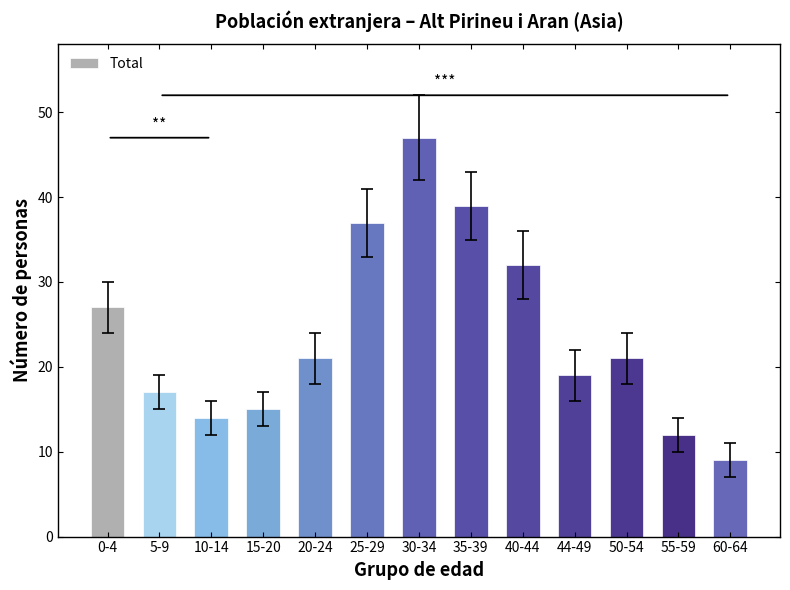

What is the label of the 1st bar from the left?

0-4